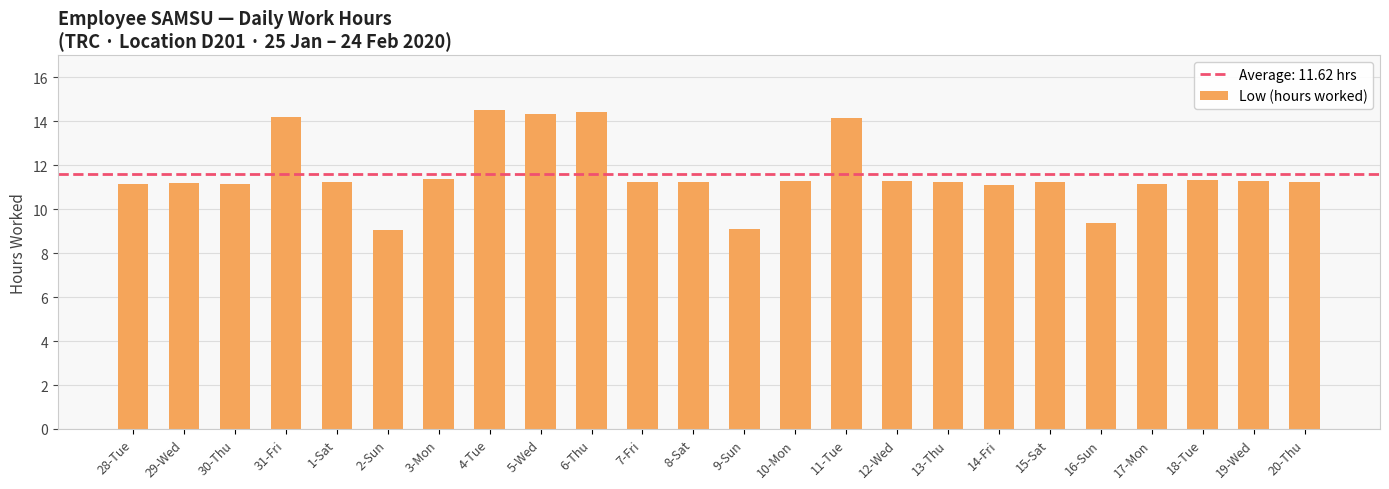

What is the difference between the values at 13-Thu and 6-Thu?

3.2